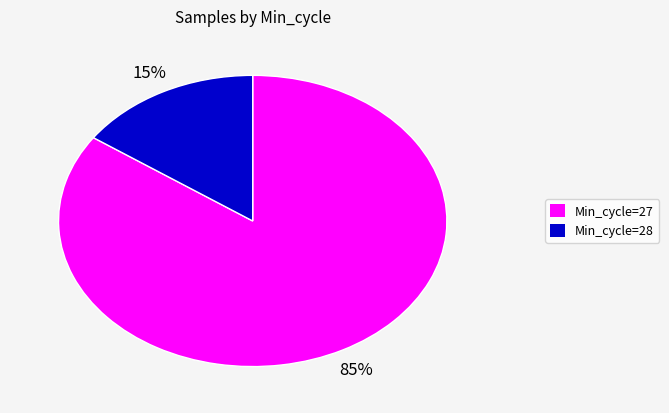

How many slices are in this pie chart?

2